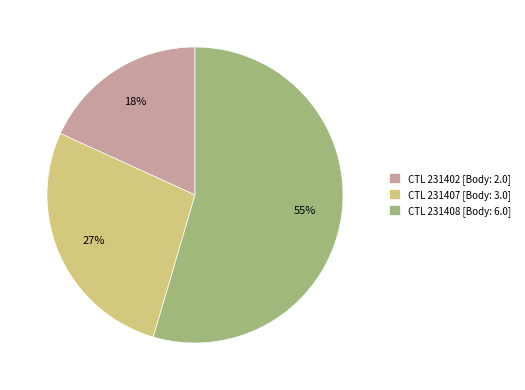

To the nearest percent, what is the combined percentage of CTL 231402 [Body: 2.0] and CTL 231408 [Body: 6.0]?

73%